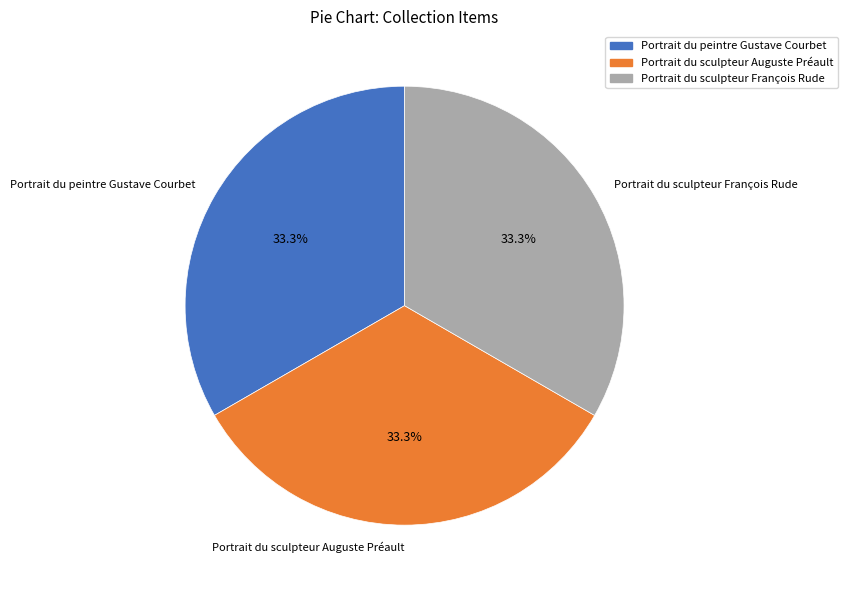

Is Portrait du sculpteur Auguste Préault the majority of the pie?

No